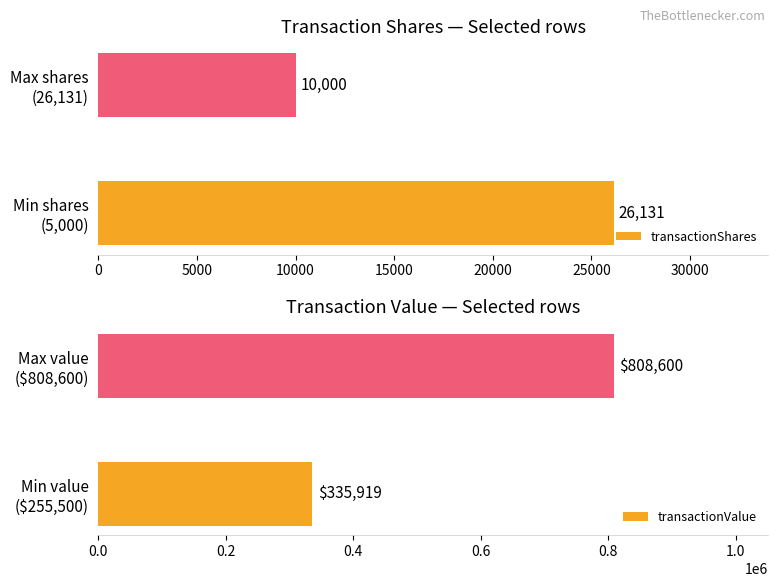

What is the sum of all transactionShares values?

36131